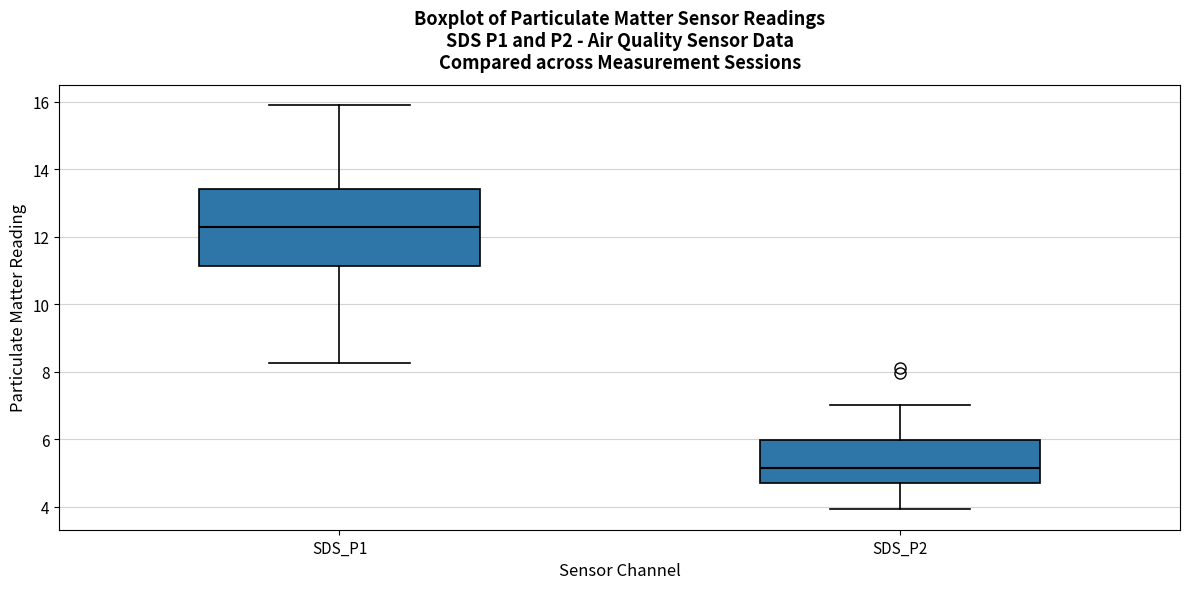

Which box has the lowest median line?

SDS_P2